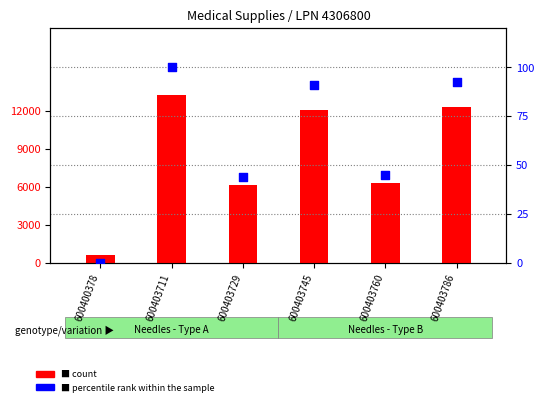

Which series reaches the minimum Y coordinate?

percentile rank within the sample